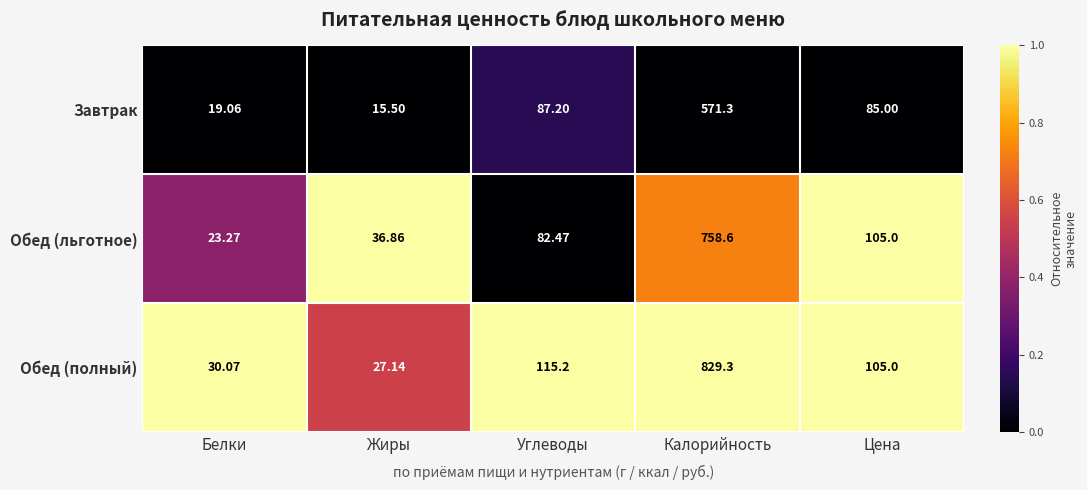

Which series changed the most between Жиры and Калорийность?

Обед (полный)